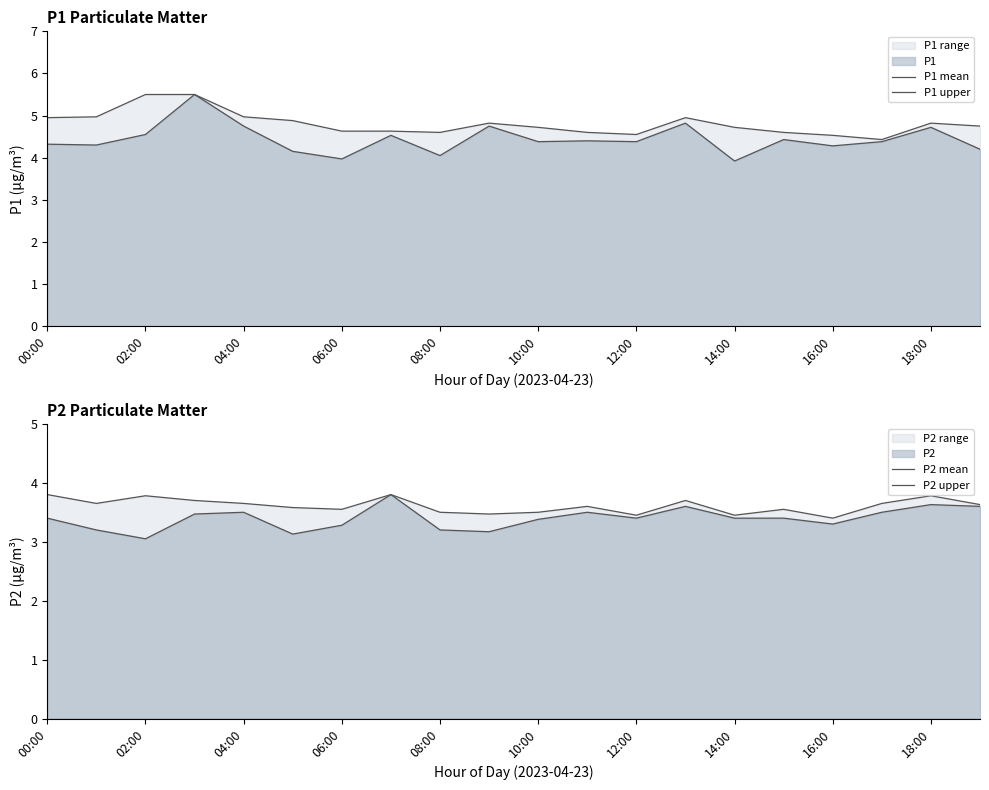

In P1 mean, how many points are higher than both neighbors (excluding endpoints)?

7